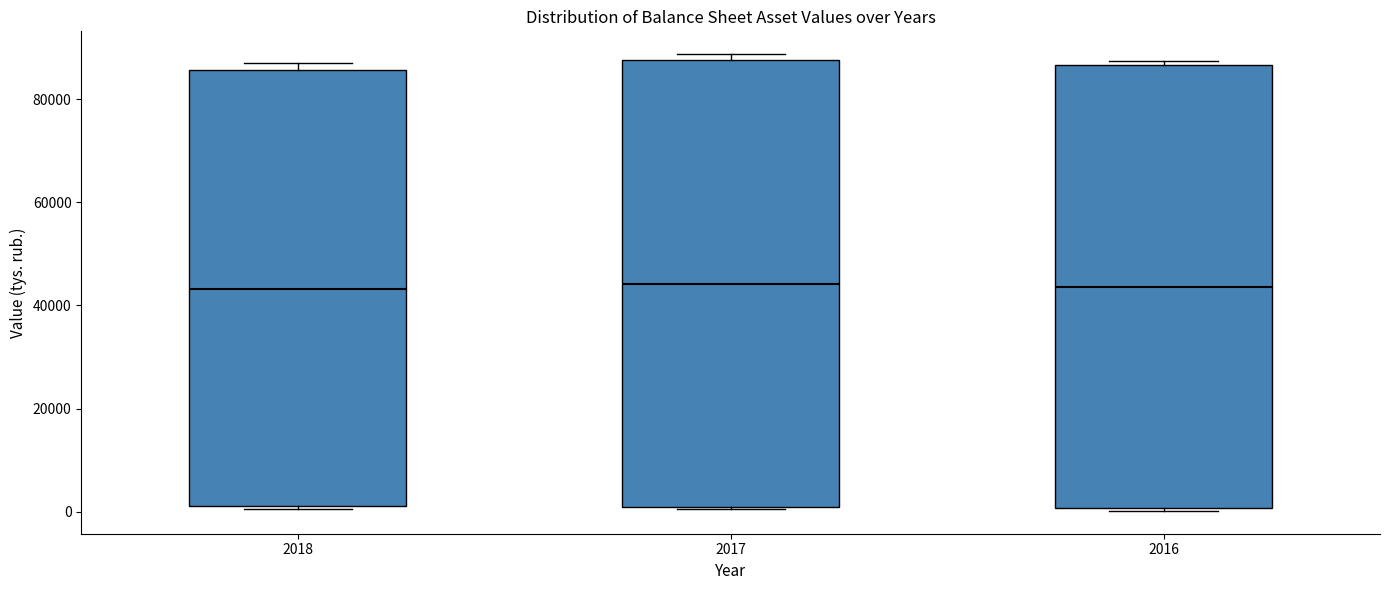

Where is the lower edge of the box at x = 2018 on the y-axis? The values are not printed on the chart, so give them approximately, as read against the axis.

2000